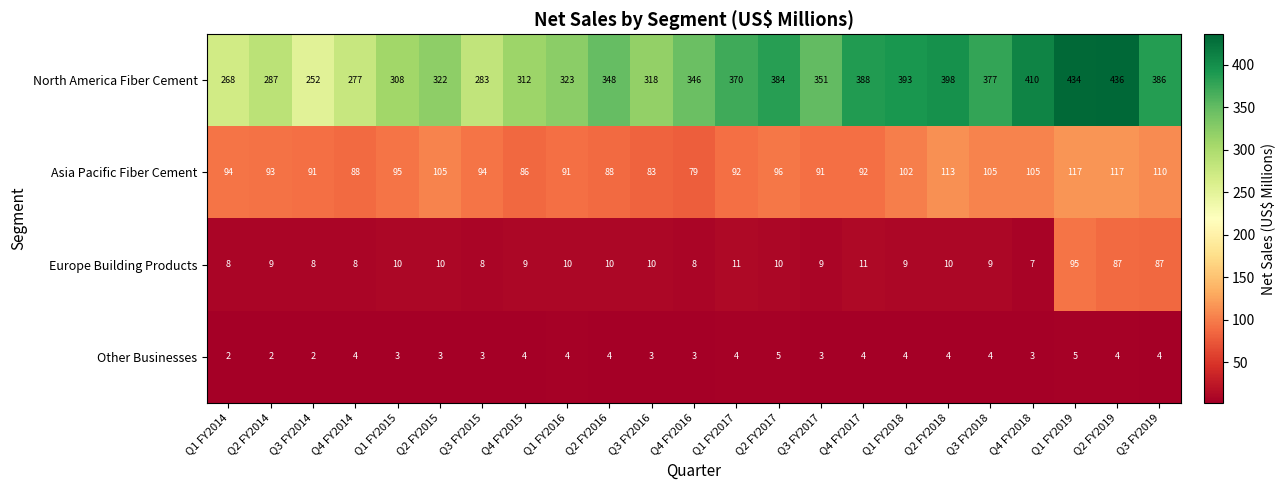

True or false: Asia Pacific Fiber Cement has a value of 33 at Q2 FY2017.

False